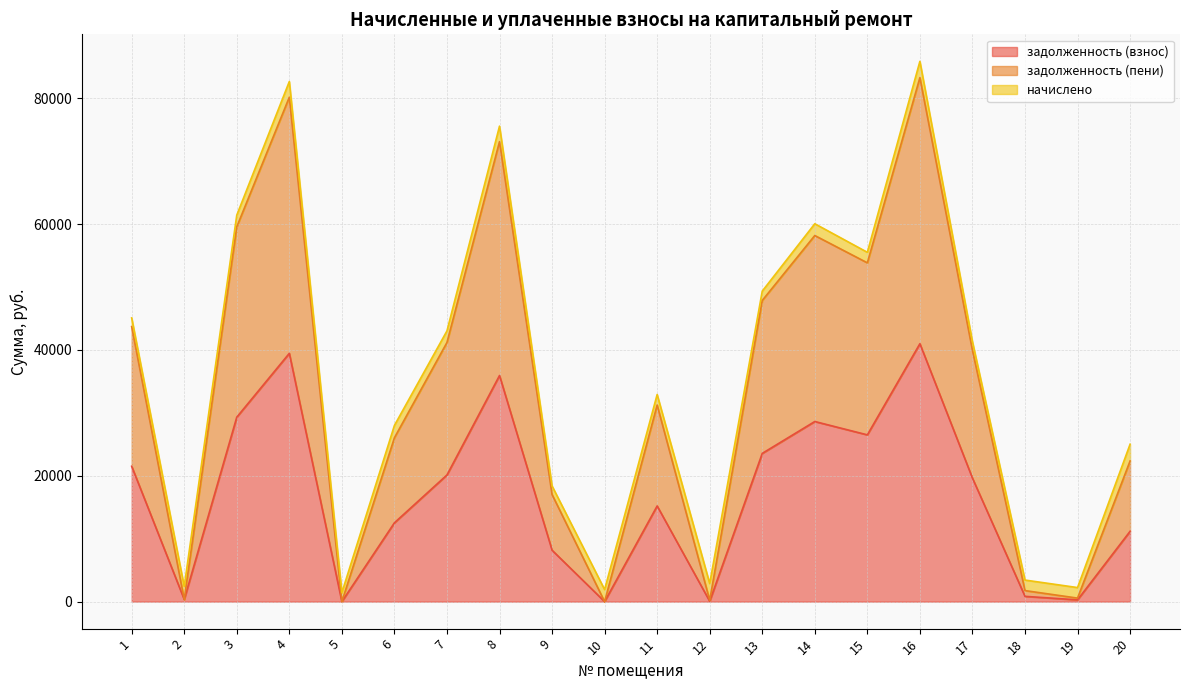

The value of задолженность (взнос) at 1 is 21509.4. True or false?

True